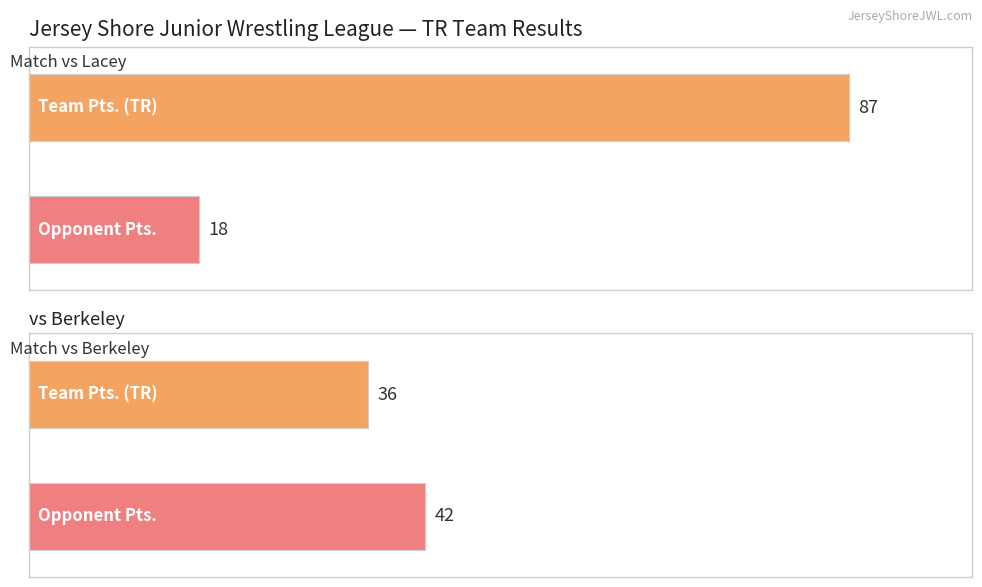

Are the bars grouped side by side (vs. stacked)?

Yes